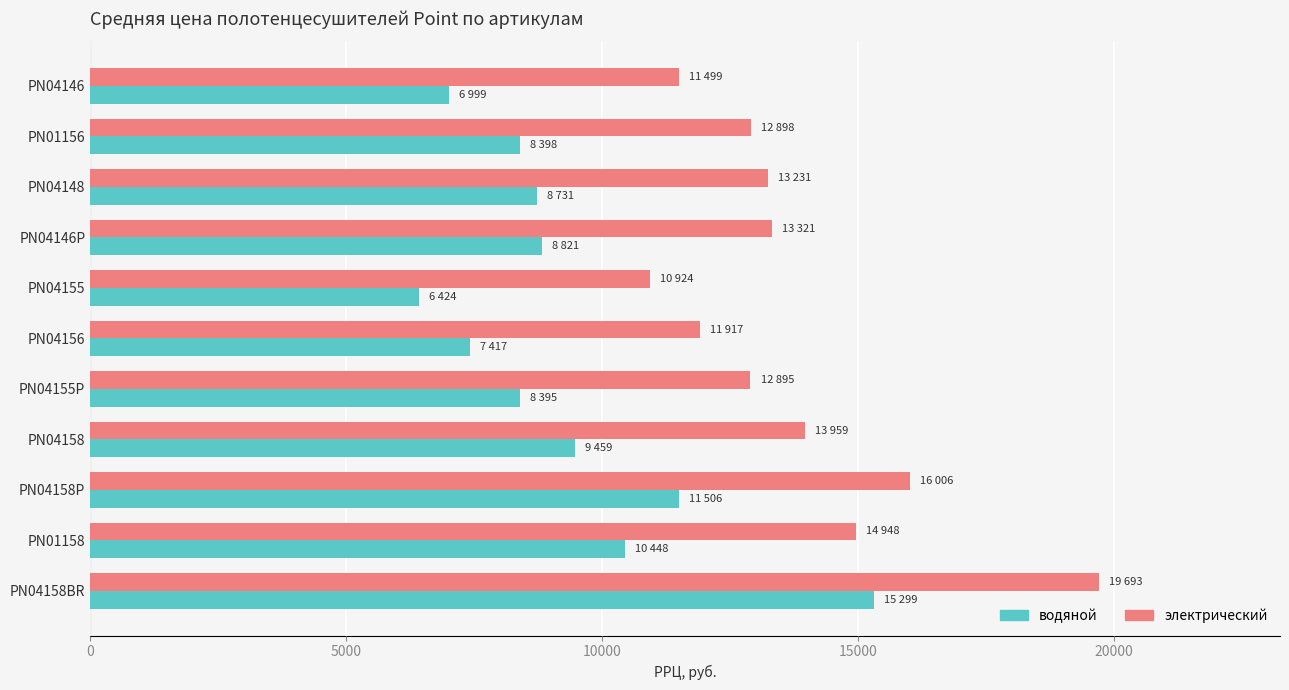

Rank the series by their average value, from lowest to highest.

водяной, электрический